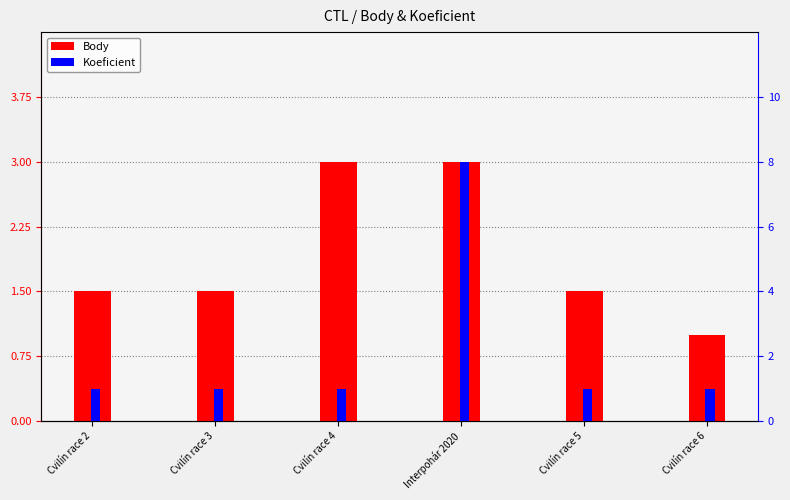

Between Cvilín race 3 and Interpohár 2020, which is larger?

Interpohár 2020